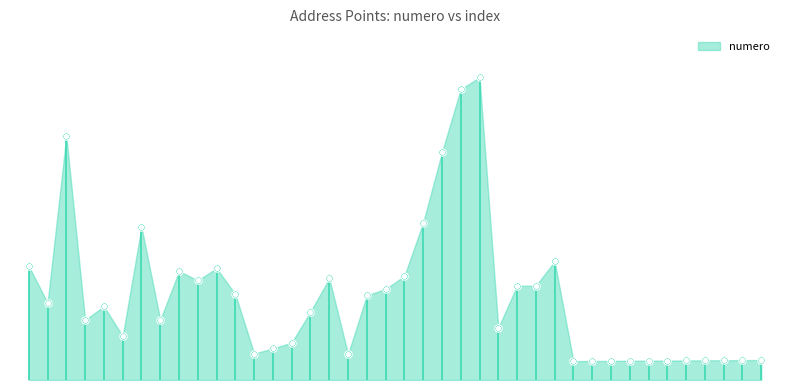

What is the ratio of the value at 31 to the value at 25?

0.1